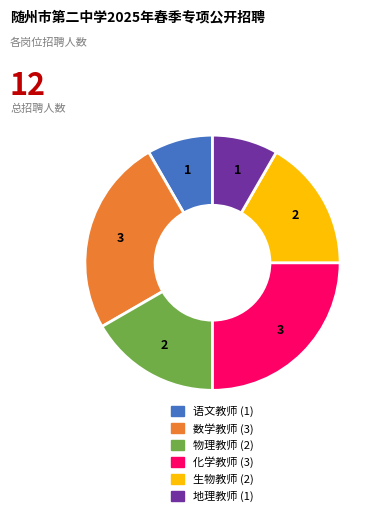

Approximately how many times larger is the value at 数学教师 compared to 生物教师?

1.5